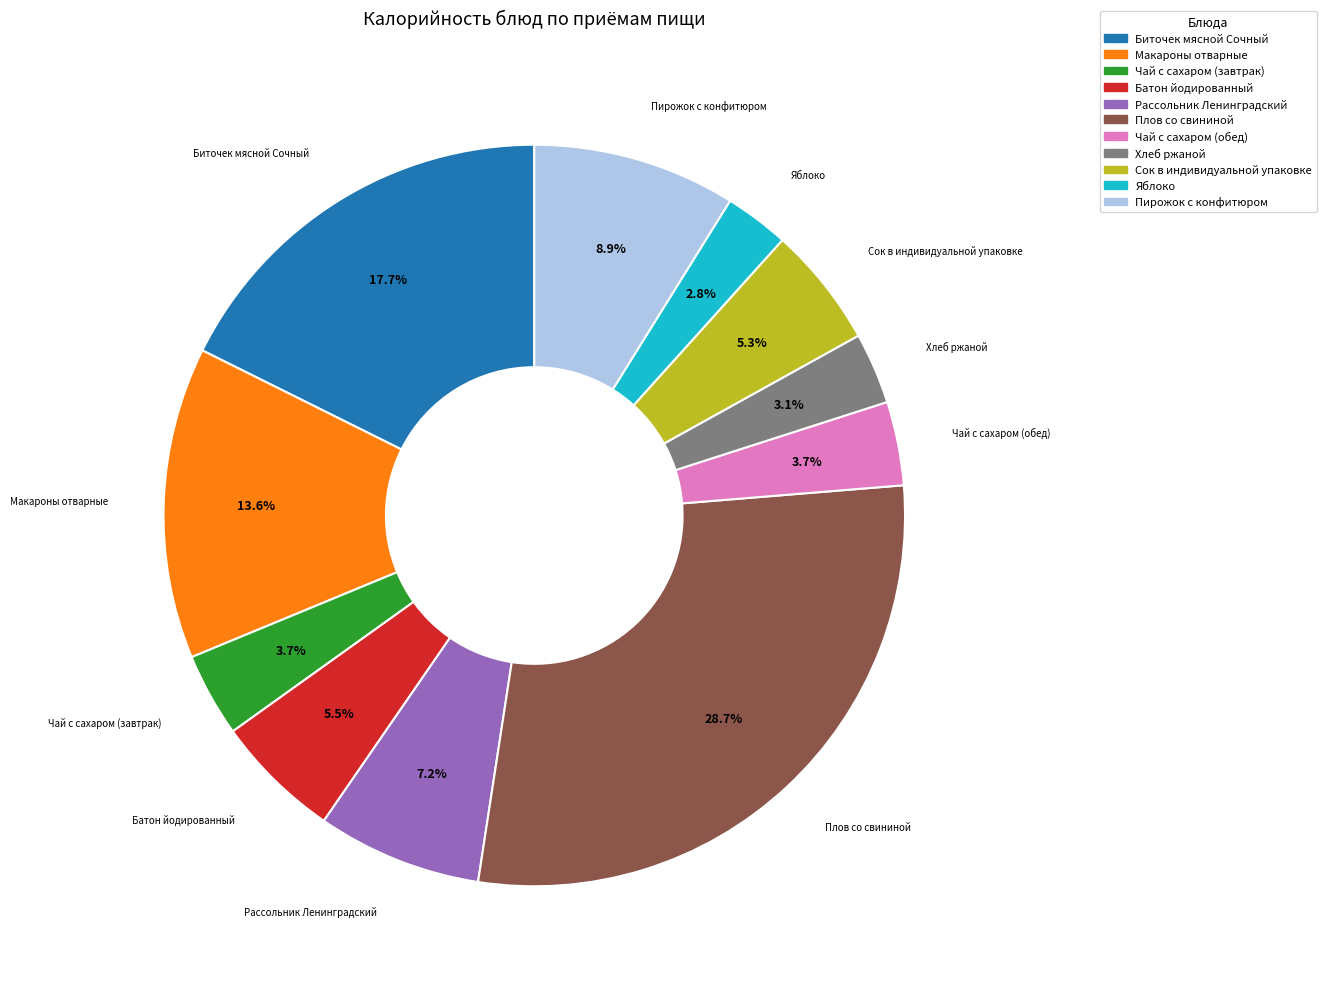

Which slice is the largest?

Плов со свининой